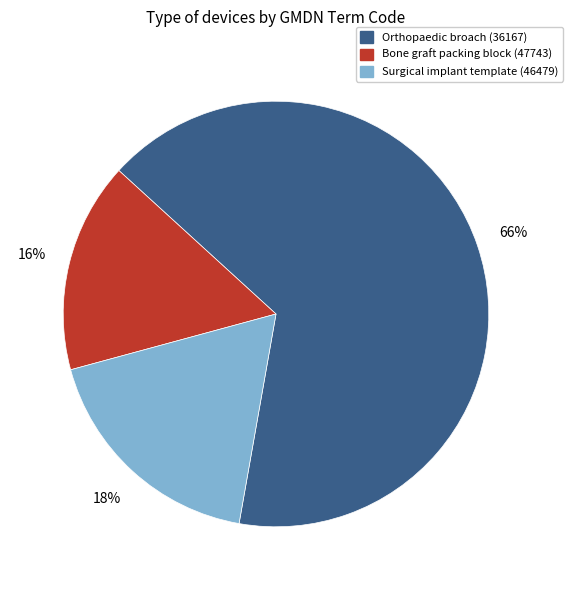

To the nearest percent, what is the average slice percentage?

33%